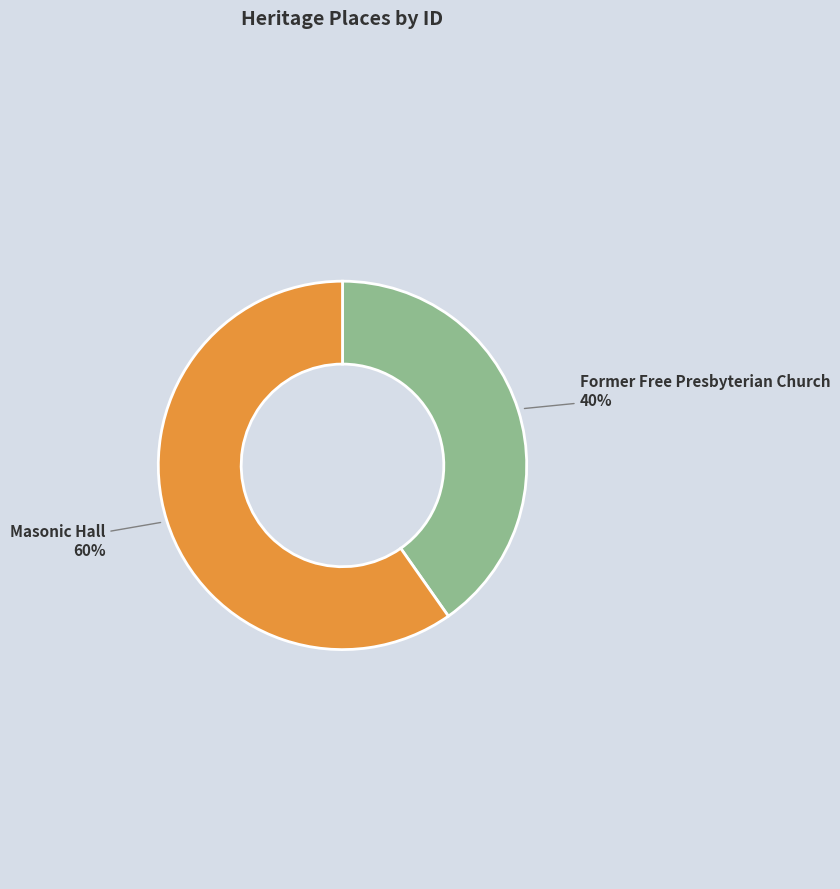

Does any single category account for the majority?

Yes